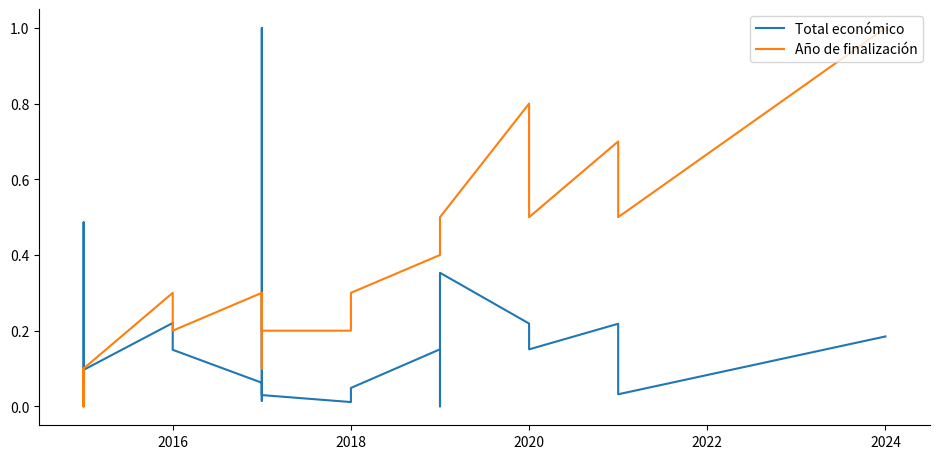

Which series has the largest range (max minus min)?

Total económico